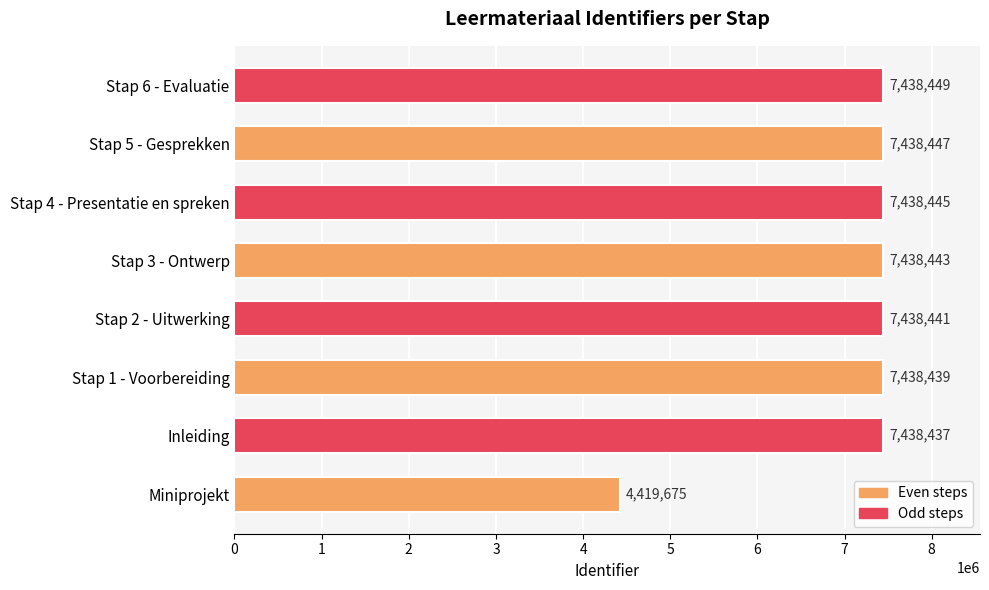

Reading top to bottom, what are all the values shown in this chart?

Stap 6 - Evaluatie=7438449	Stap 5 - Gesprekken=7438447	Stap 4 - Presentatie en spreken=7438445	Stap 3 - Ontwerp=7438443	Stap 2 - Uitwerking=7438441	Stap 1 - Voorbereiding=7438439	Inleiding=7438437	Miniprojekt=4419675